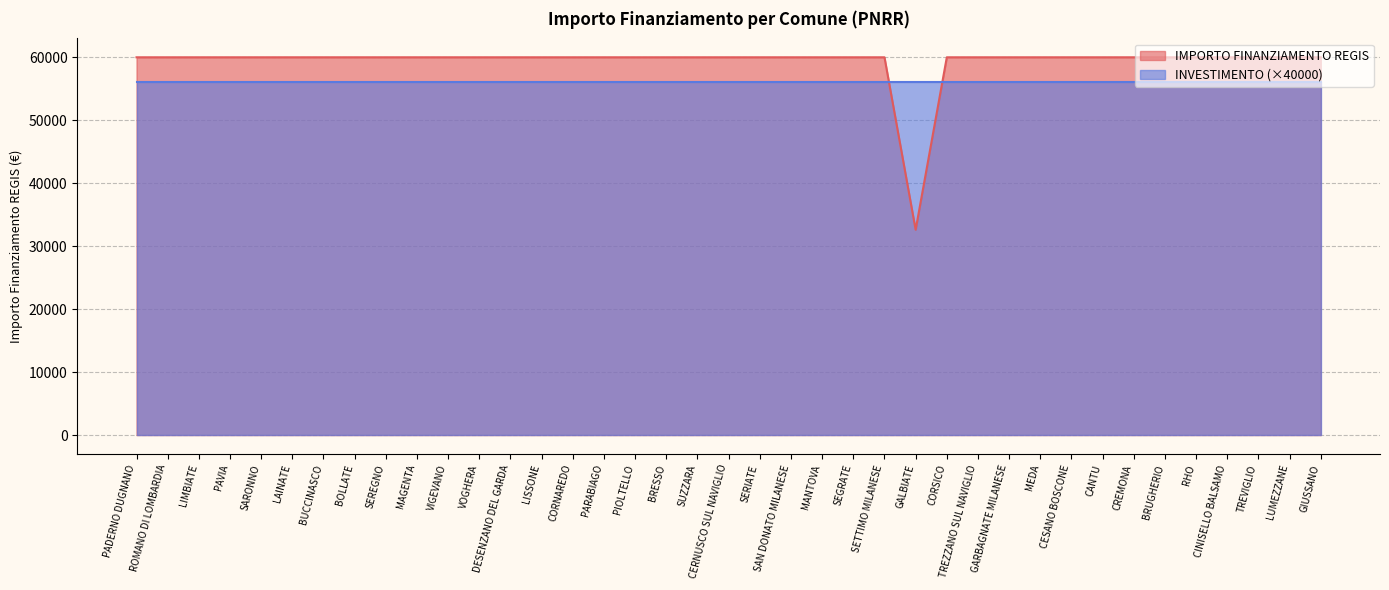

What is the label of the 29th point from the right?

VIGEVANO